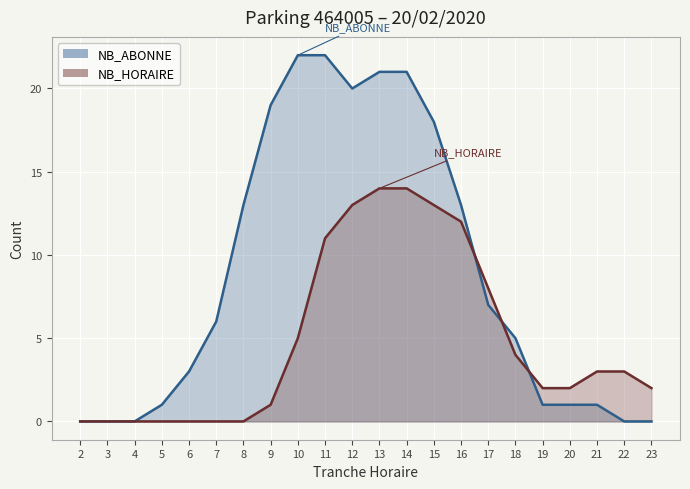

What is the difference between the maximum and second lowest values in the NB_ABONNE series?

22